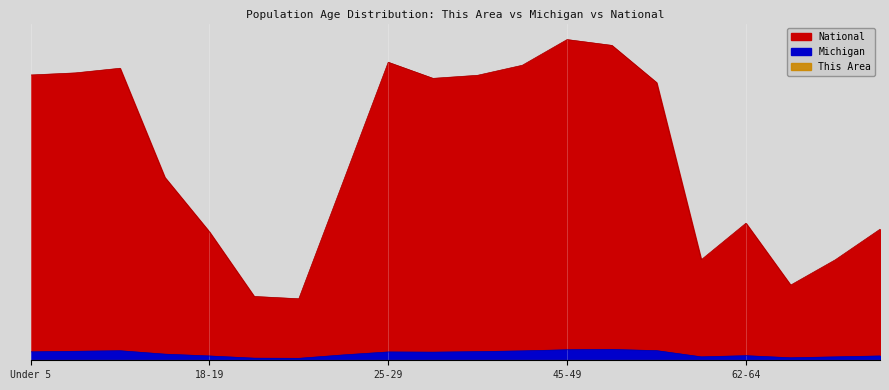

Which label corresponds to the smallest value in the chart?

21